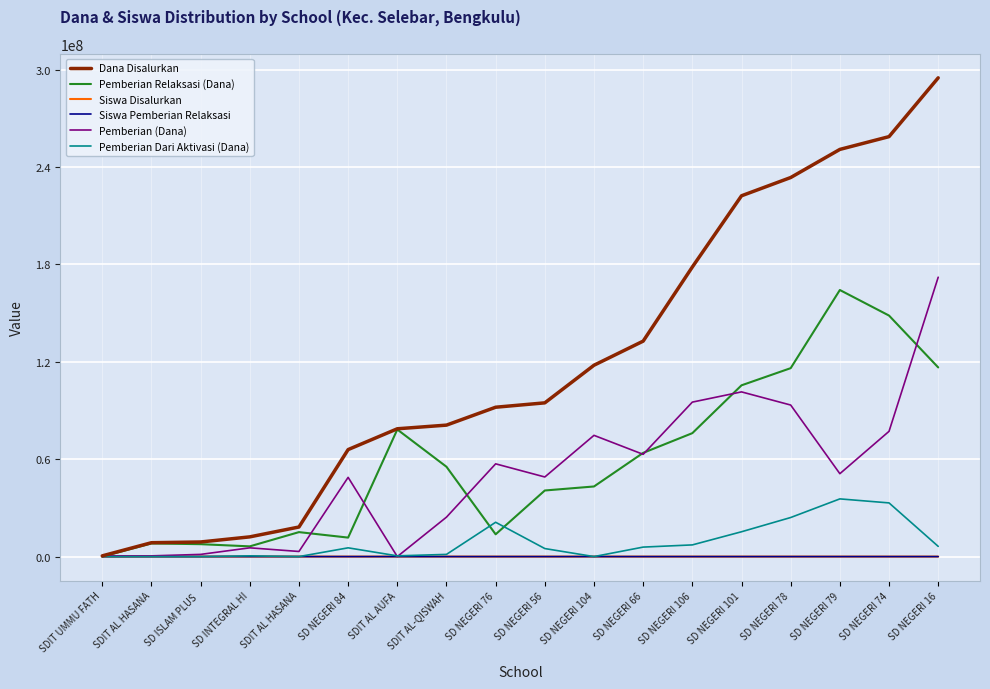

Does the chart display data point markers on the line(s)?

No